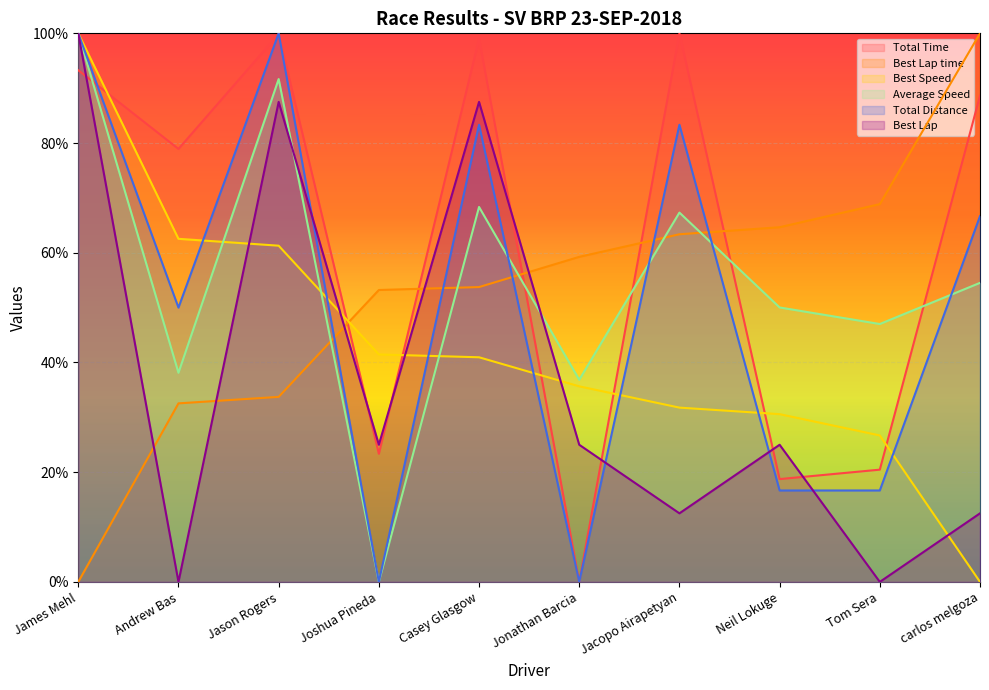

What is the difference between the highest and lowest values at Joshua Pineda?

0.5